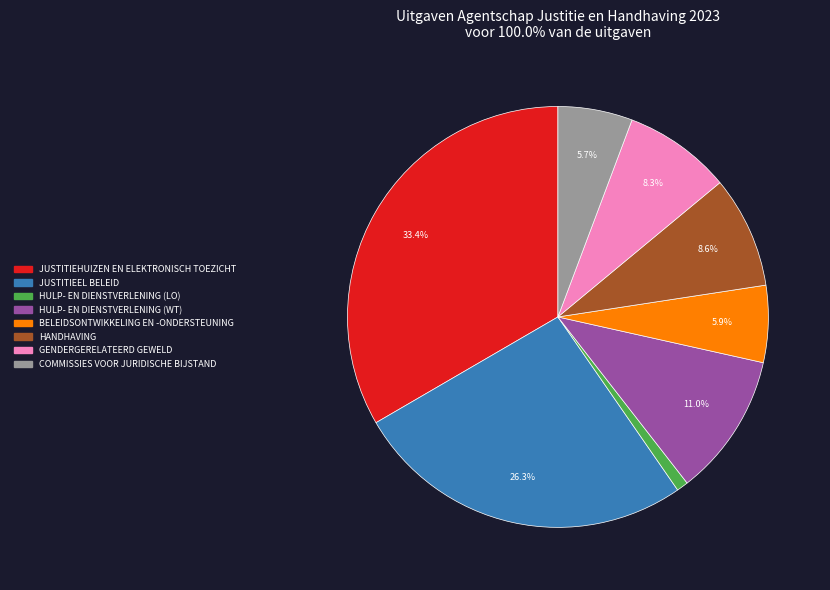

To the nearest percent, what is the combined percentage of GENDERGERELATEERD GEWELD and HULP- EN DIENSTVERLENING (LO)?

9%